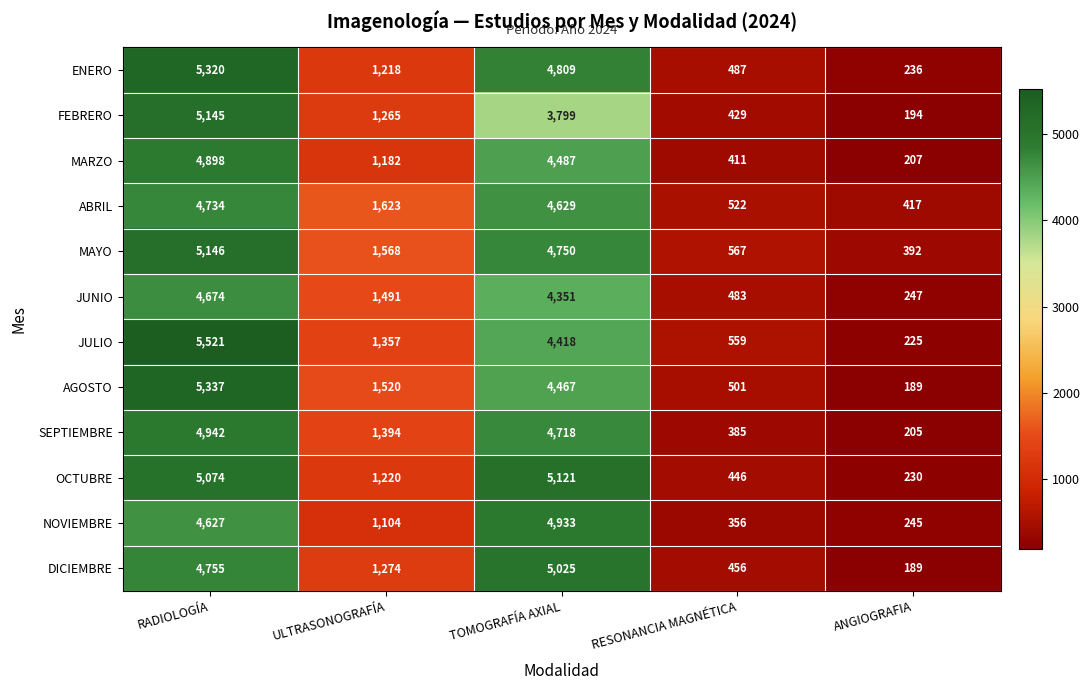

What is the total value across all series at ULTRASONOGRAFÍA?

16216